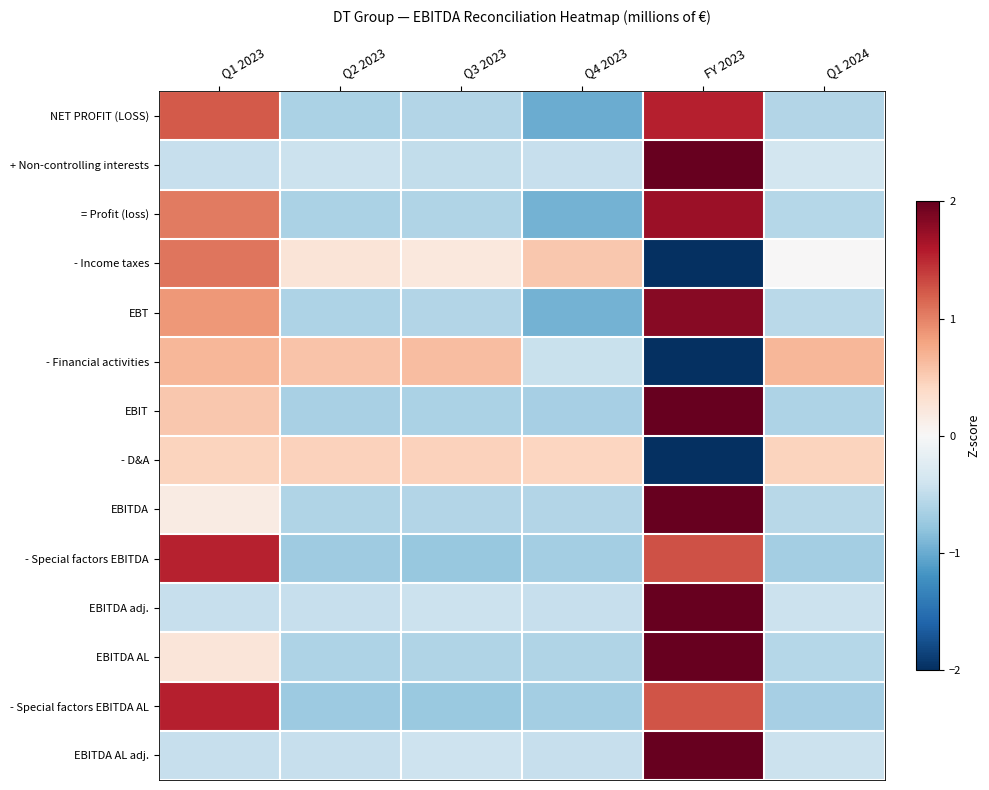

What is the spread (max minus min) of values at Q1 2024?

1.3